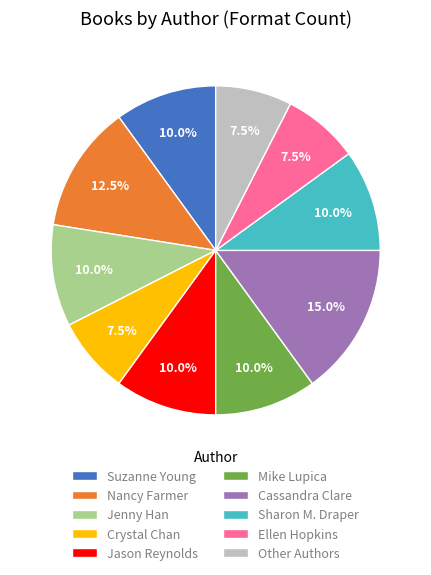

Which slice is the largest?

Cassandra Clare